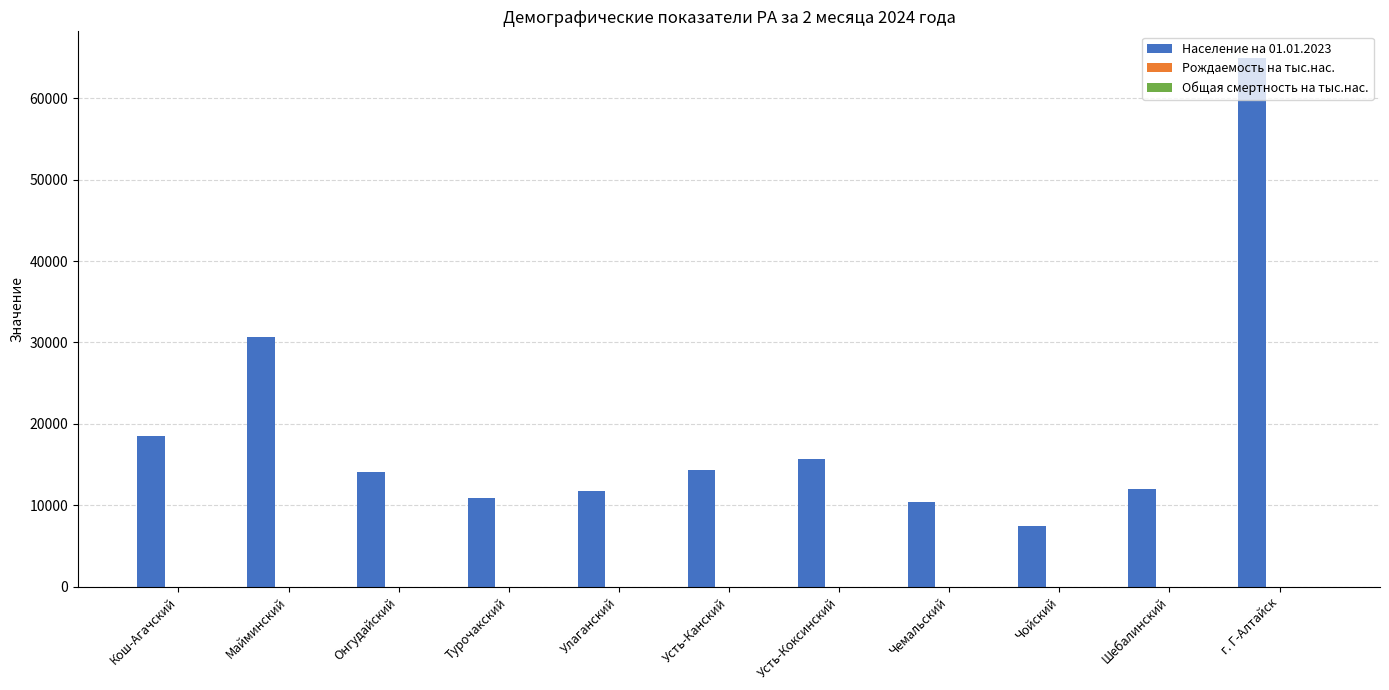

At which category is the sum across all series the highest?

г. Г-Алтайск